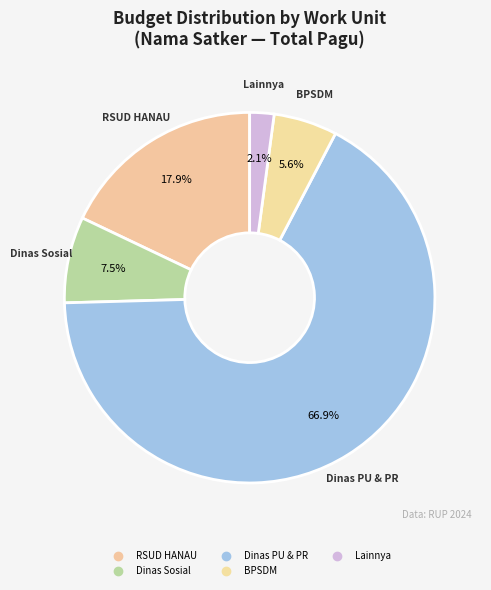

Count the number of slices in the pie.

5